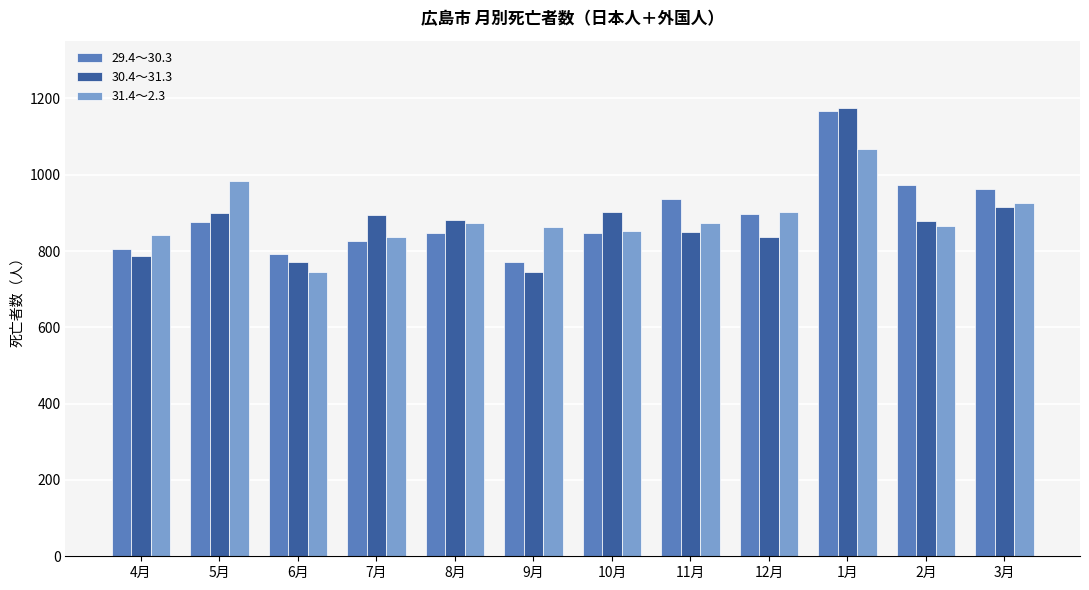

The 31.4～2.3 series shows 559 at 10月. True or false?

False